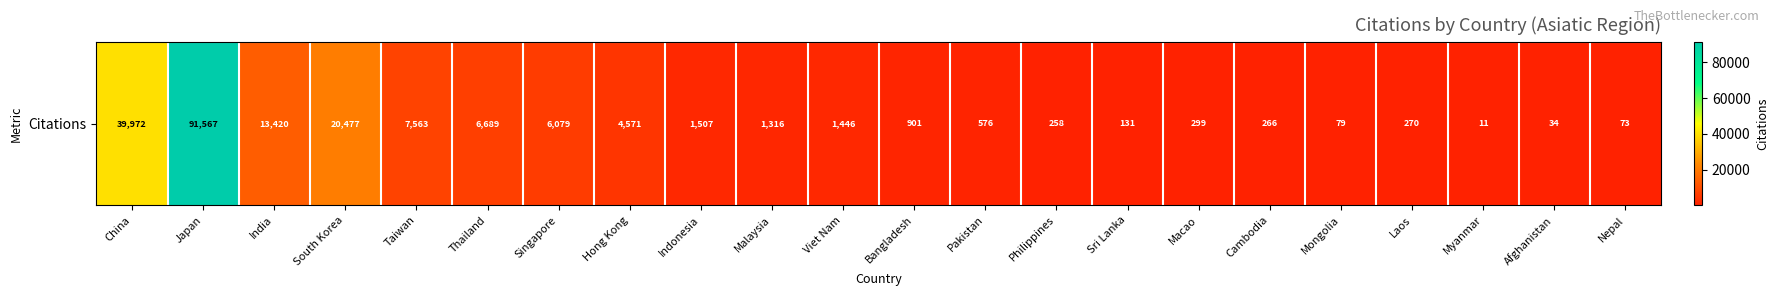

Where is the data nearest to the value 45789?

China